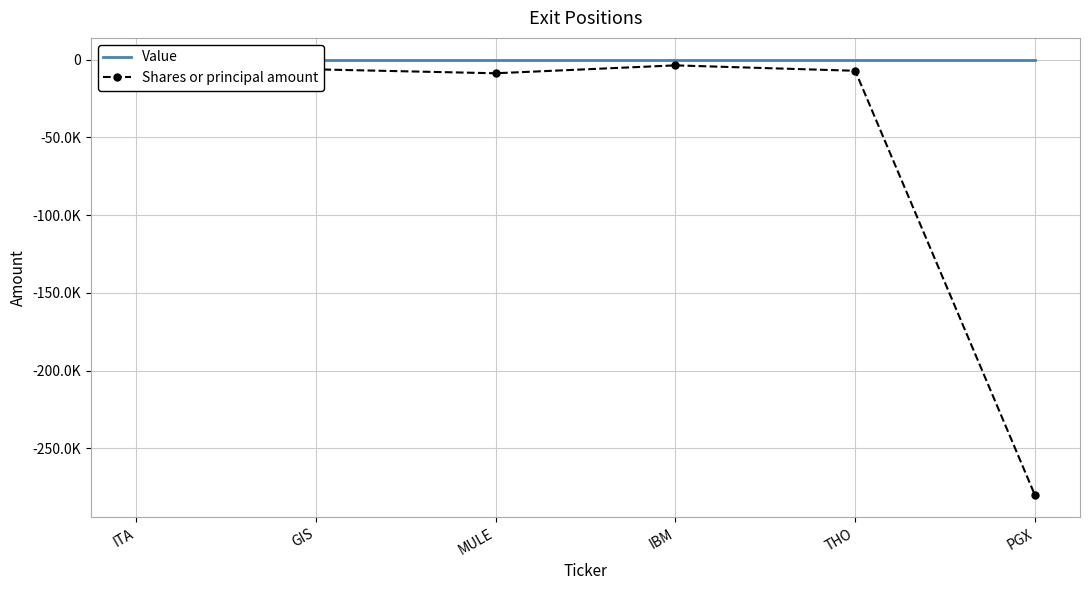

List the labels in order of Shares or principal amount value, largest first.

ITA, IBM, GIS, THO, MULE, PGX